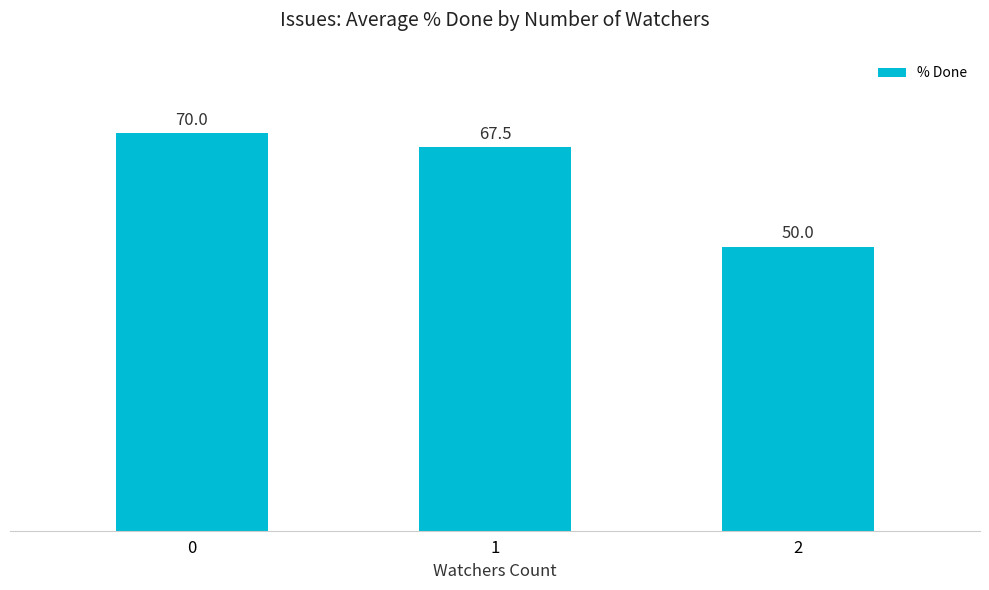

Does the chart contain stacked bars?

No